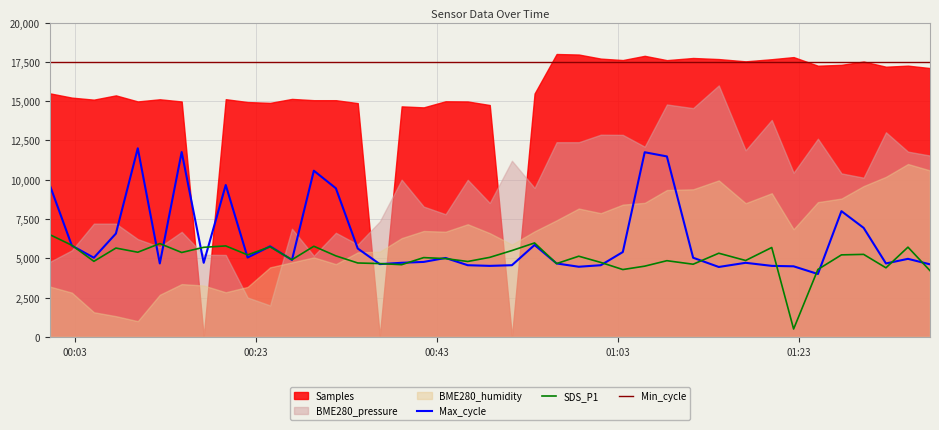

True or false: Min_cycle and SDS_P1 cross at least once.

False